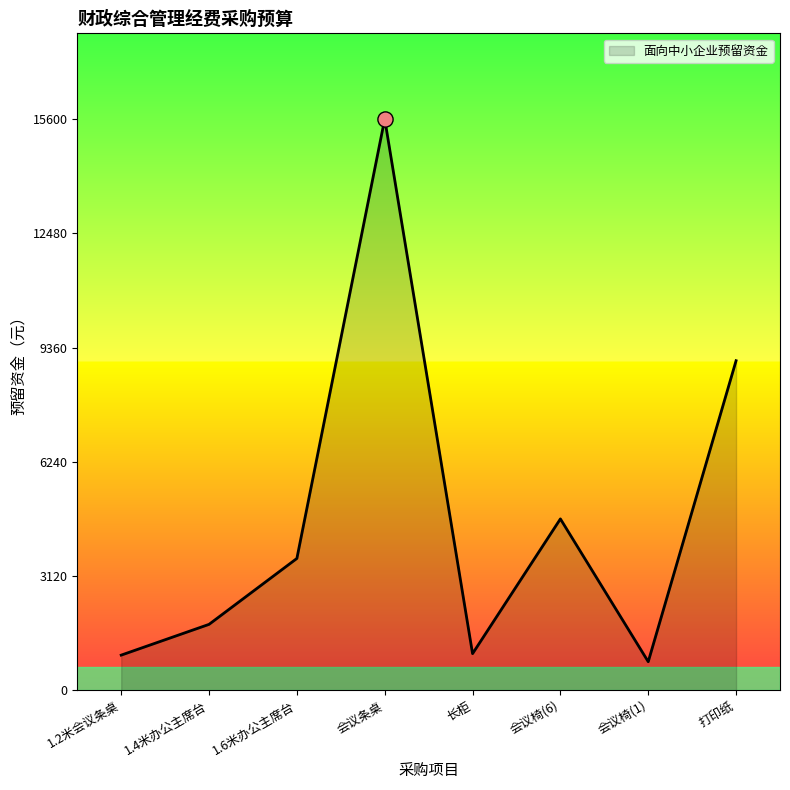

Which has a higher value, 会议条桌 or 打印纸?

会议条桌